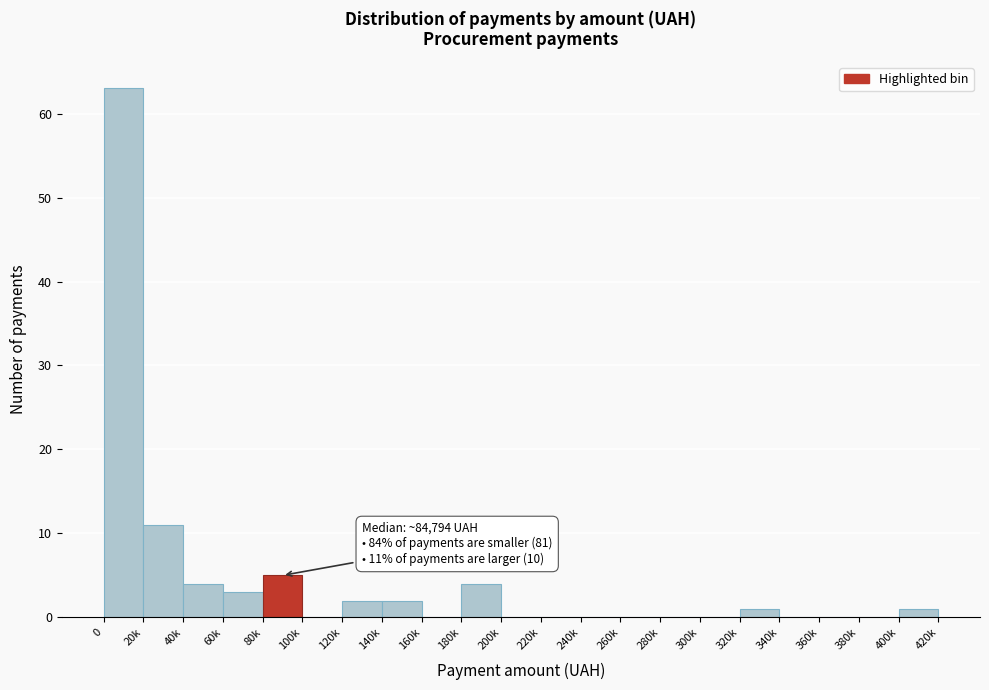

Reading left to right, what are all the values shown in this chart?

0=63	20k=11	40k=4	60k=3	80k=5	100k=0	120k=2	140k=2	160k=0	180k=4	200k=0	220k=0	240k=0	260k=0	280k=0	300k=0	320k=1	340k=0	360k=0	380k=0	400k=1